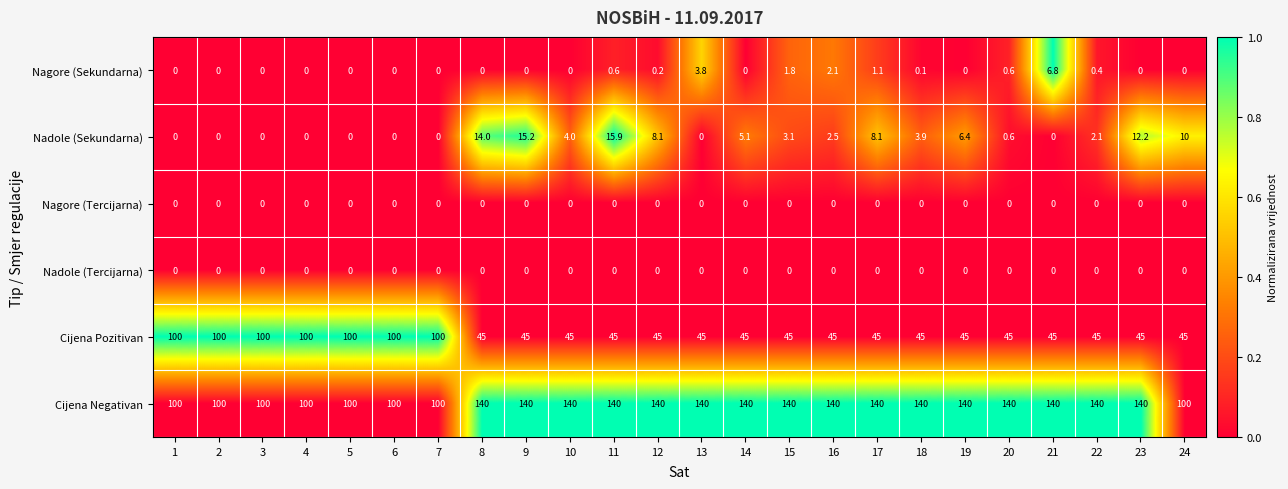

What is the maximum value shown in the chart?

140.0